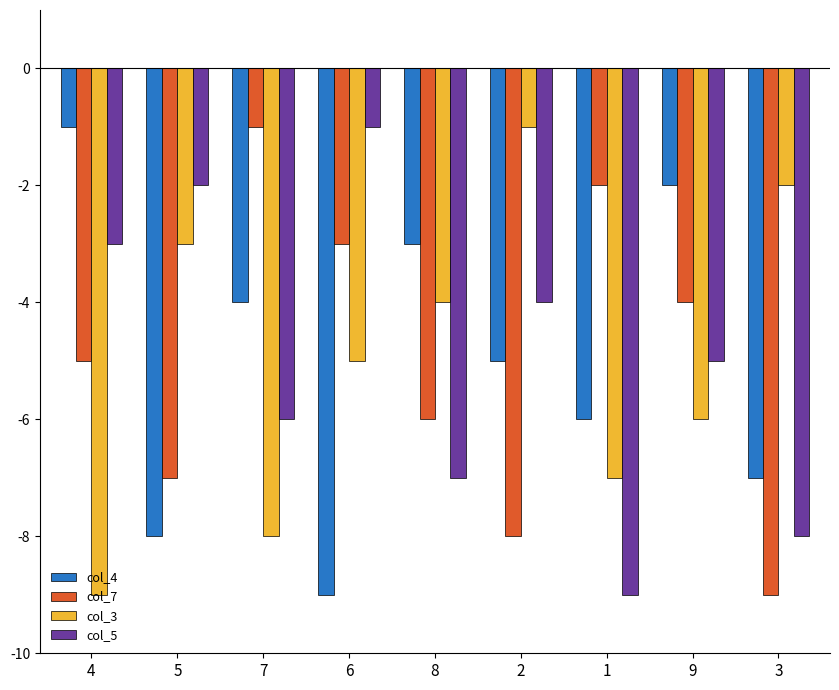

How many values in the col_5 series exceed -5?

4